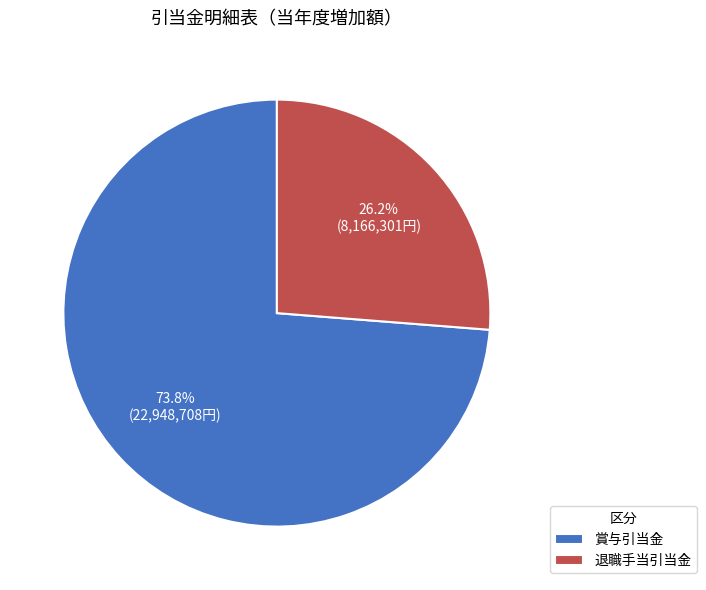

Rank the categories by value from highest to lowest.

賞与引当金, 退職手当引当金